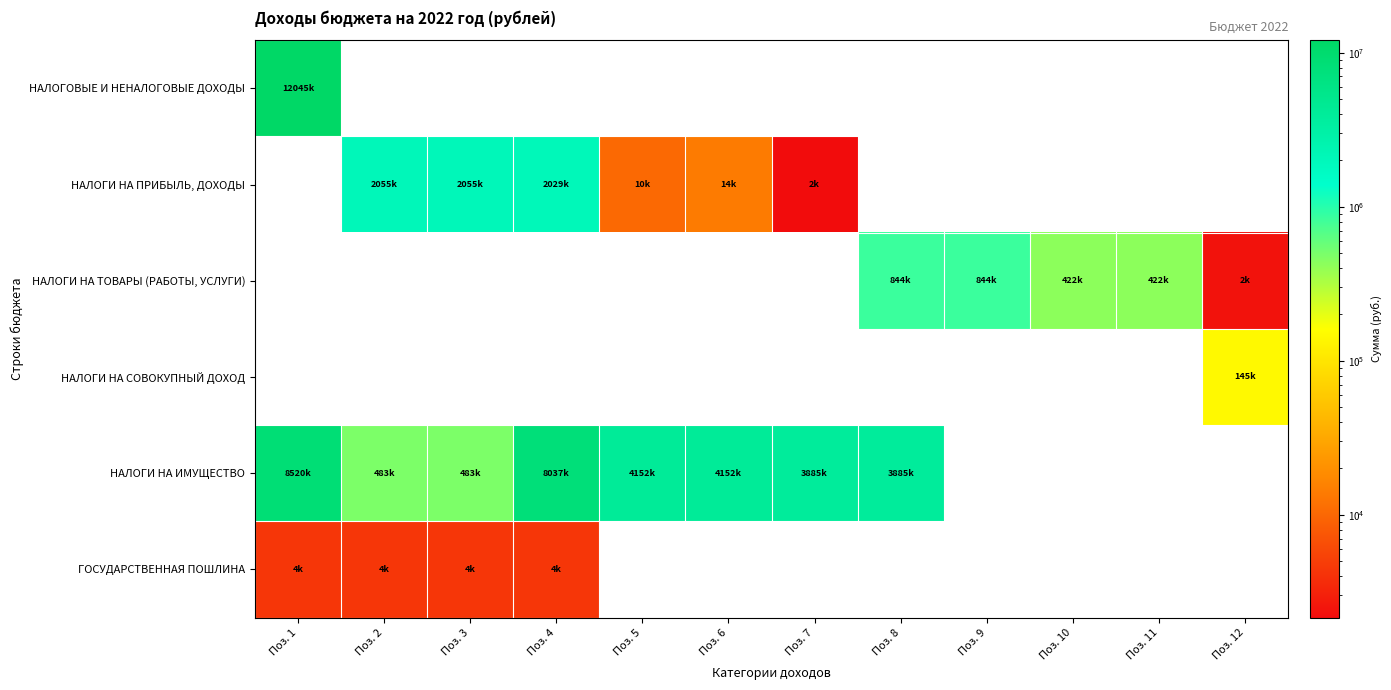

At how many categories does at least one series exceed 1578763?

8